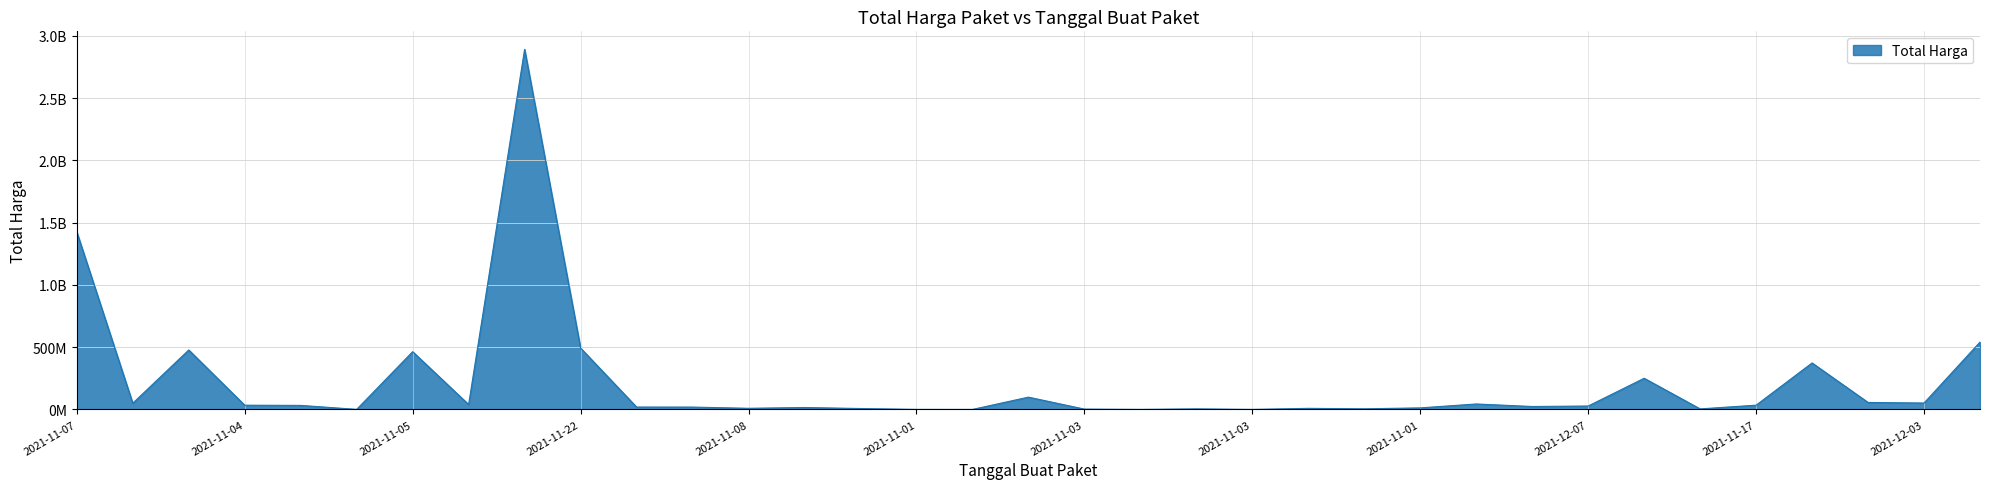

What is the label of the 25th point from the right?

2021-11-24